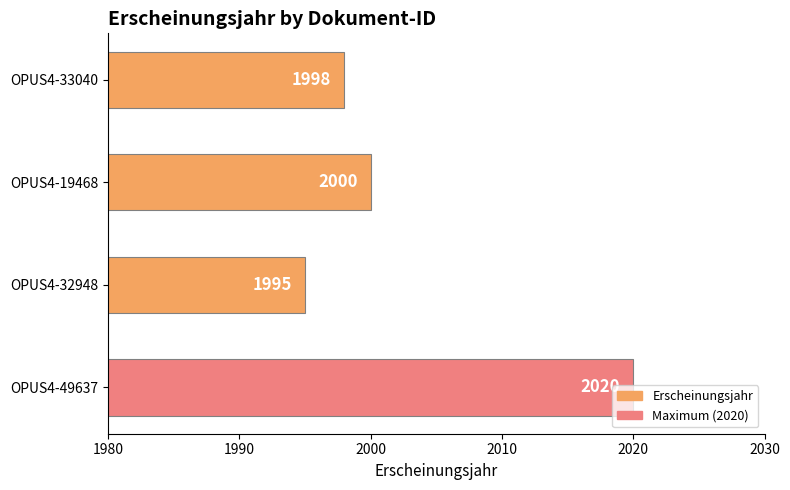

What is the difference between the second highest and second lowest values?

2